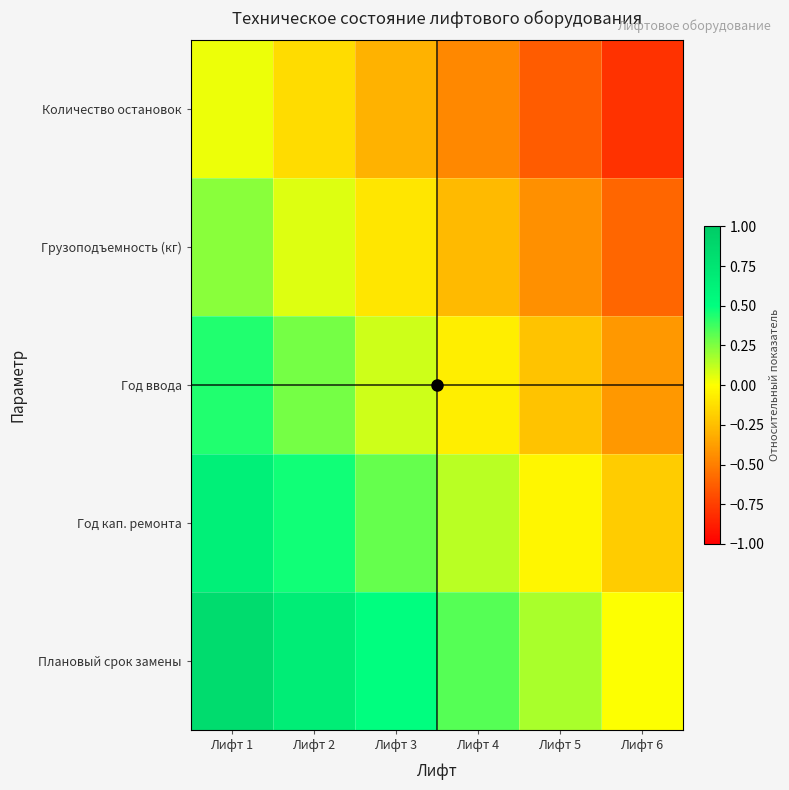

Between Лифт 5 and Лифт 3, which is larger?

Лифт 3